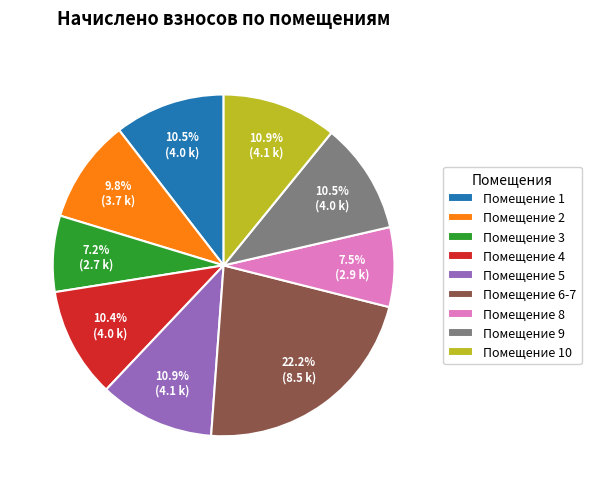

Does Помещение 1 account for over 50% of the chart?

No